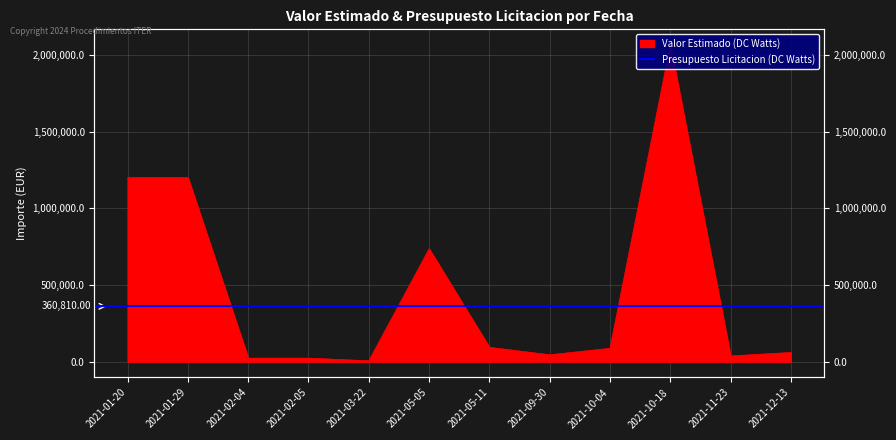

What is the sum of the values at 2021-10-18 and 2021-01-29?

3263272.5